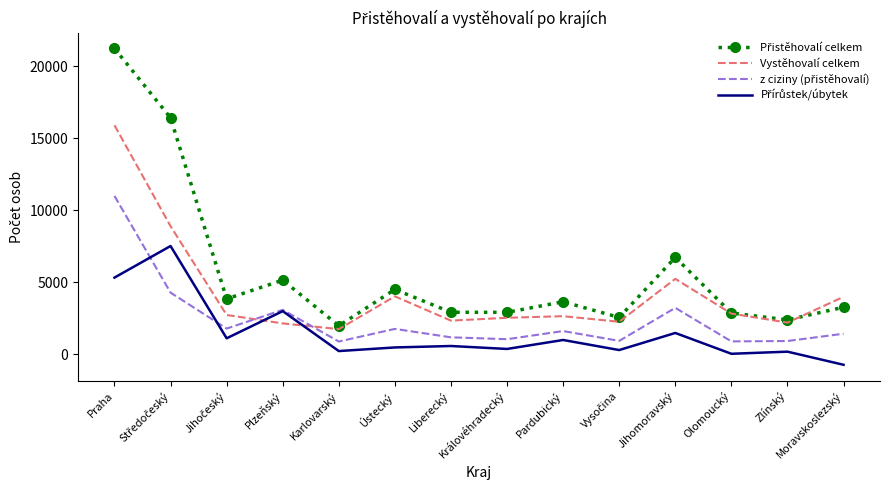

The Vystěhovalí celkem series shows 1722 at Olomoucký. True or false?

False